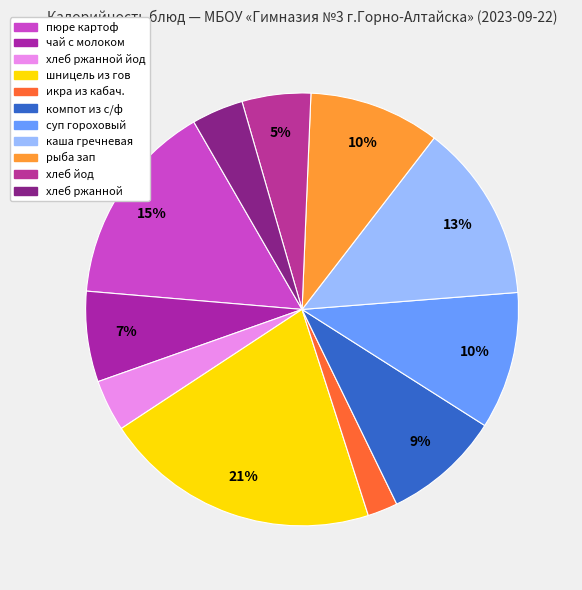

What percentage is the каша гречневая slice, to the nearest percent?

13%